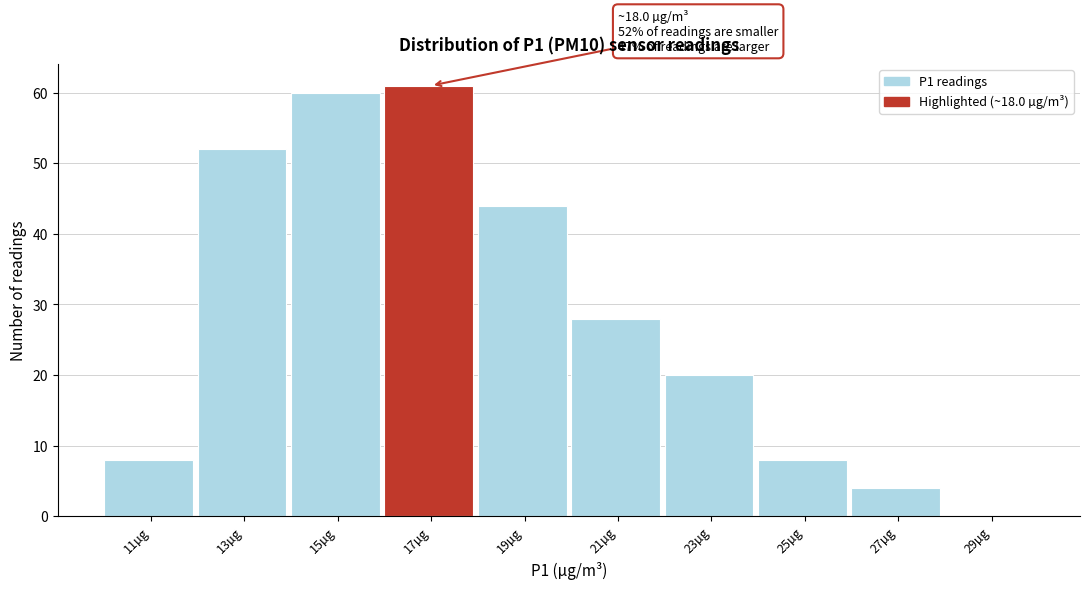

Reading left to right, list all the values displayed in this chart.

11µg=8	13µg=52	15µg=60	17µg=61	19µg=44	21µg=28	23µg=20	25µg=8	27µg=4	29µg=0